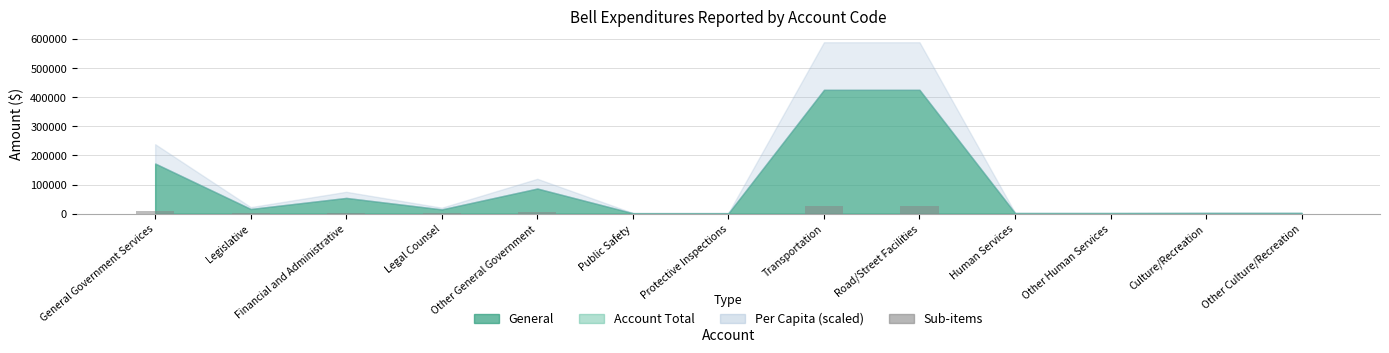

What is the greatest value displayed?

25527.1